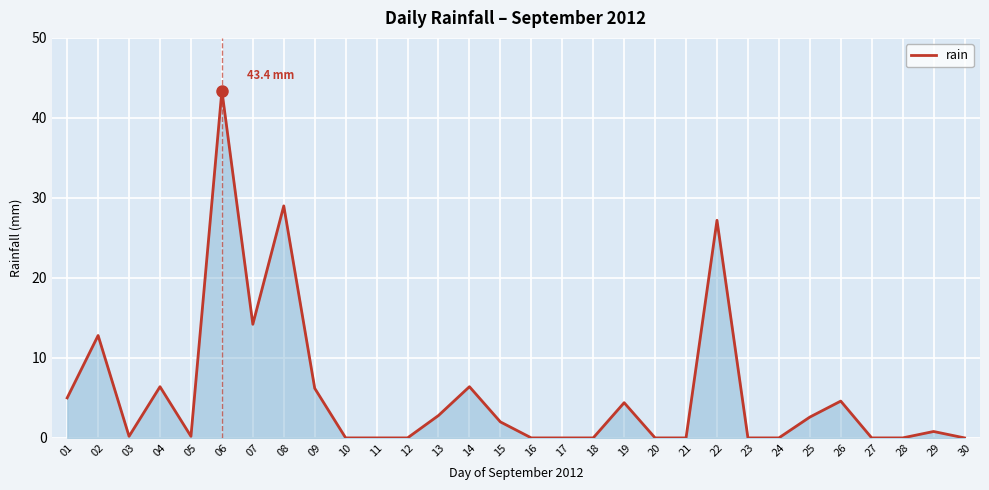

True or false: the data has more than 0 interior local peaks.

True